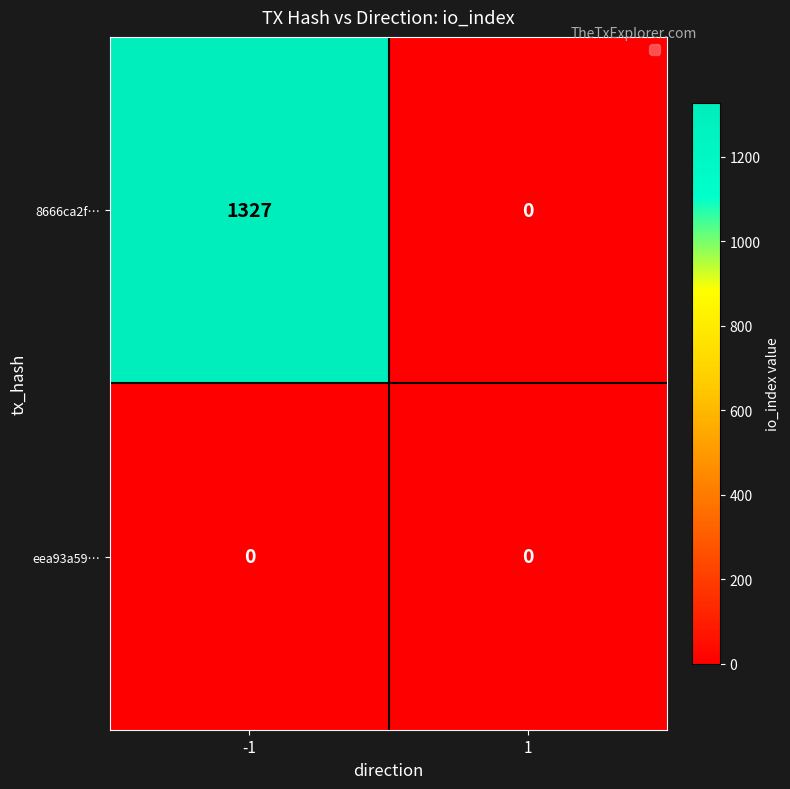

At how many categories does at least one series exceed 1189?

1